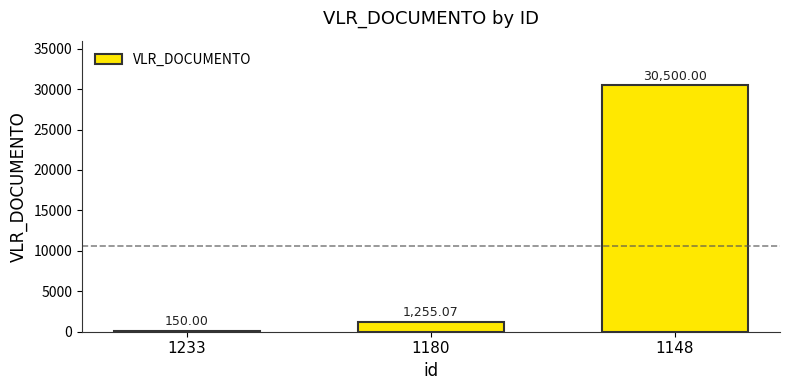

List the labels in order of value, smallest first.

1233, 1180, 1148